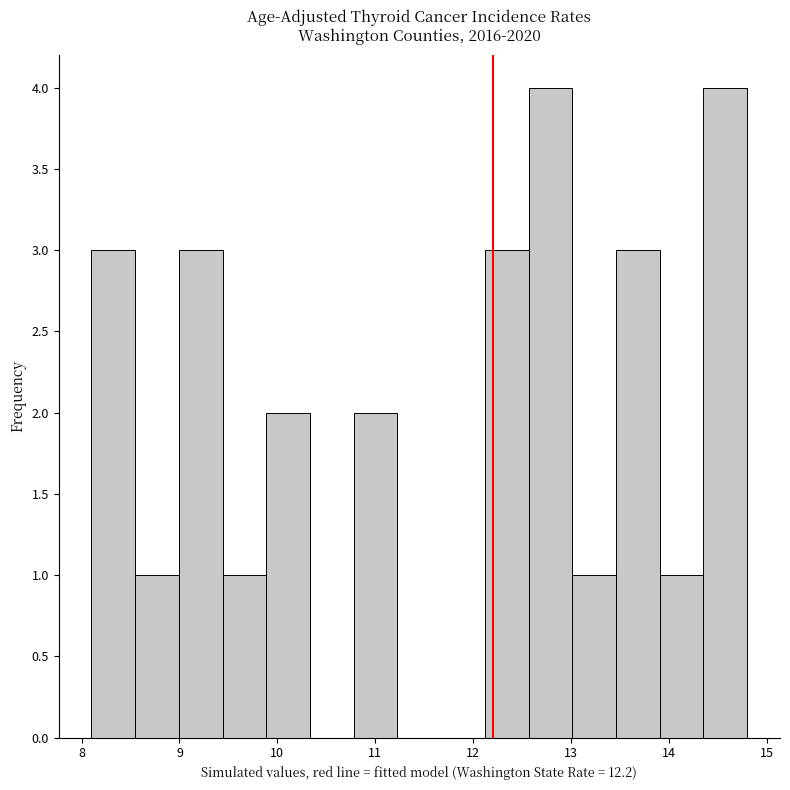

Reading left to right, list every bar in this chart as the range it spans on the x-axis followed by its height. Neither the bar edges nor the heights are printed on the chart, so give them approximately, as read against the axes.

8.1 to 8.5: 3
8.5 to 9.0: 1
9.0 to 9.4: 3
9.4 to 9.9: 1
9.9 to 10.3: 2
10.3 to 10.8: 0
10.8 to 11.2: 2
11.2 to 11.7: 0
11.7 to 12.1: 0
12.1 to 12.6: 3
12.6 to 13.0: 4
13.0 to 13.5: 1
13.5 to 13.9: 3
13.9 to 14.4: 1
14.4 to 14.8: 4